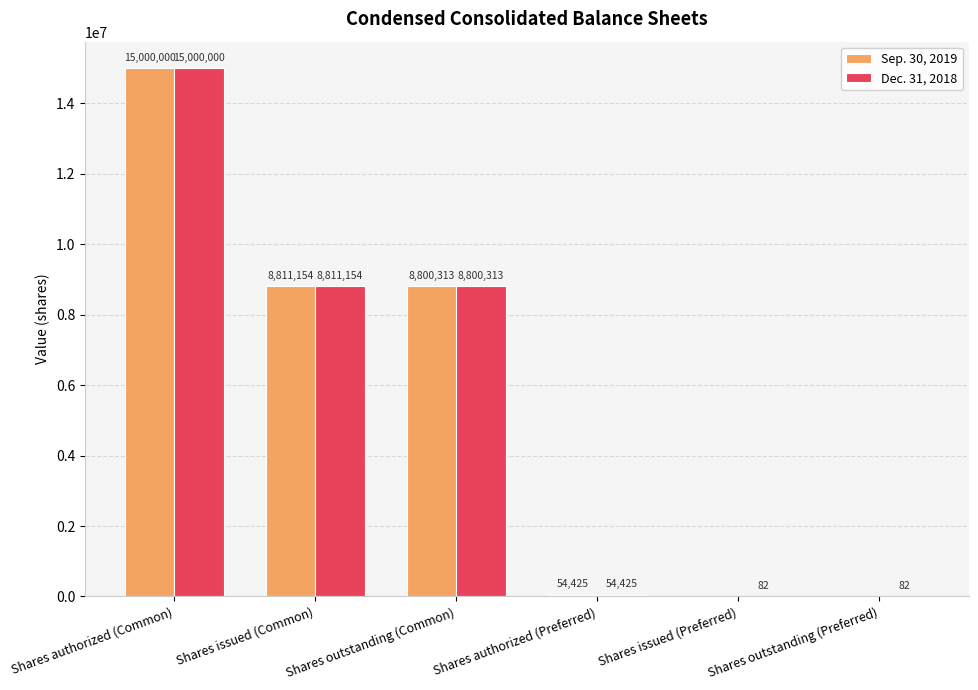

What is the total value across all series at Shares issued (Common)?

17622308